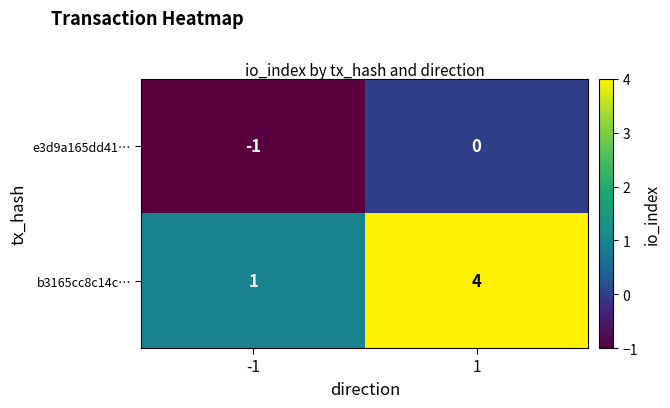

List the series in order of their peak value, lowest first.

e3d9a165dd41…, b3165cc8c14c…